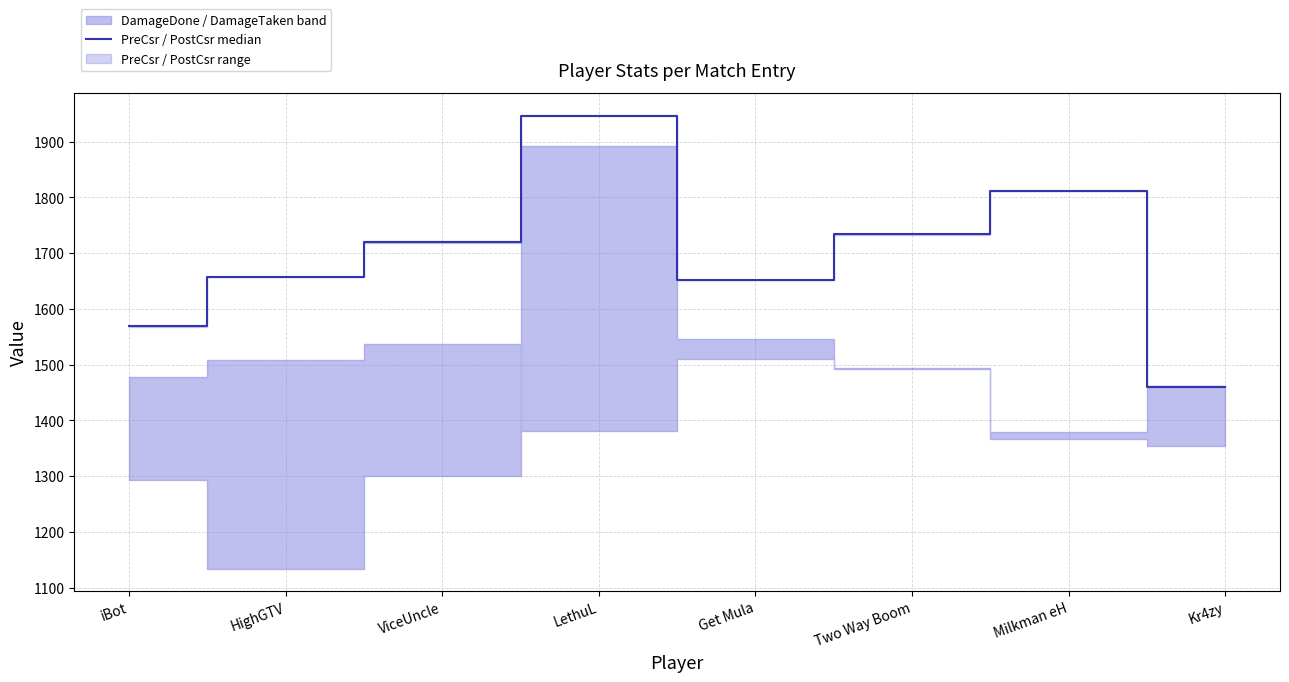

Rank the categories by value from lowest to highest.

Kr4zy, iBot, Get Mula, HighGTV, ViceUncle, Two Way Boom, Milkman eH, LethuL